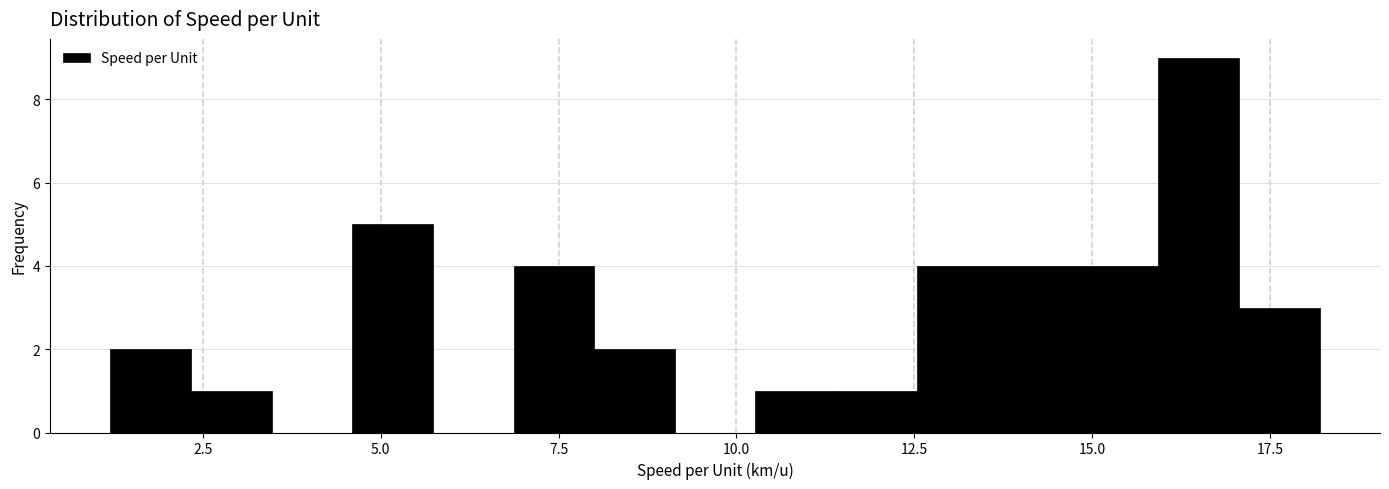

Around what value on the x-axis is the tallest bar? Give the approximate position of its centre, as read against the axis.

16.5